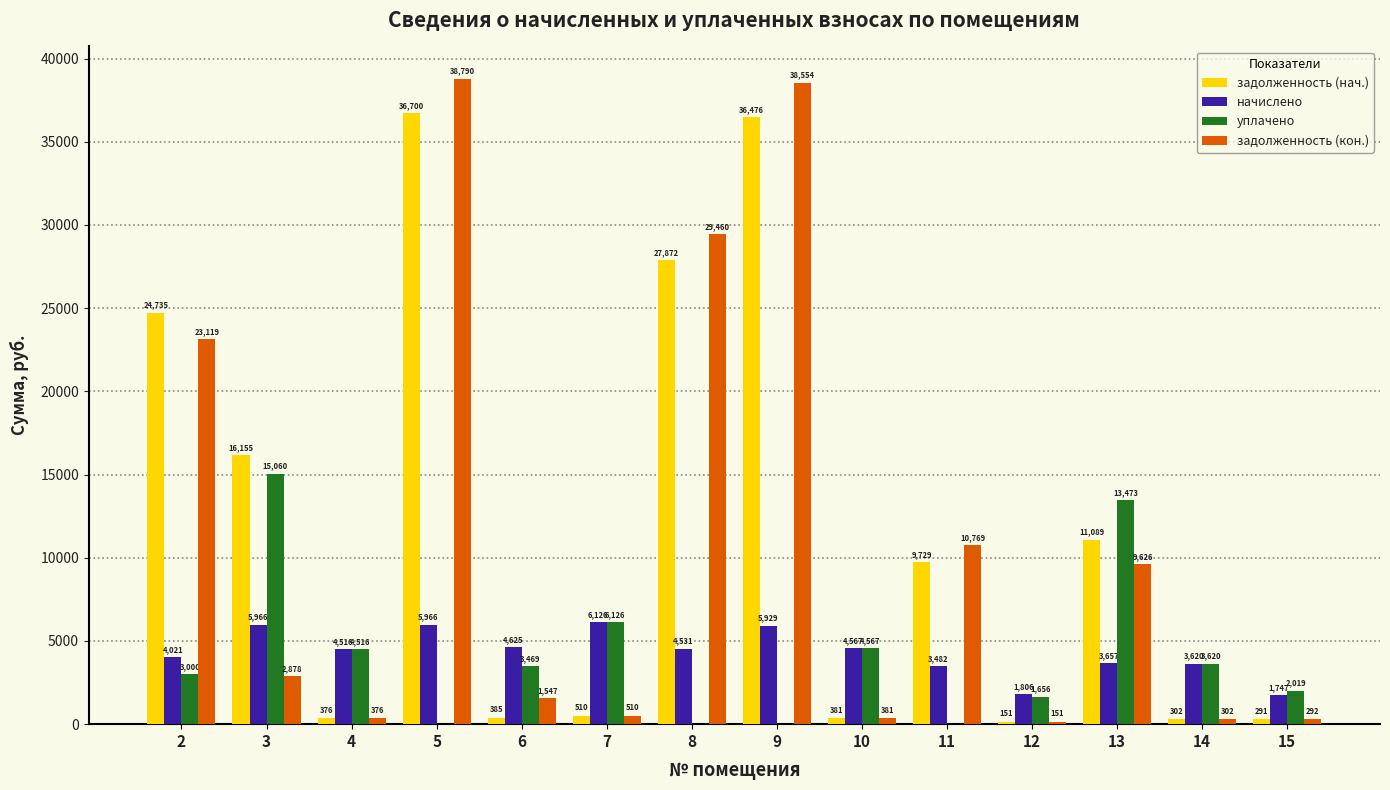

What is the maximum value for уплачено?

15059.7